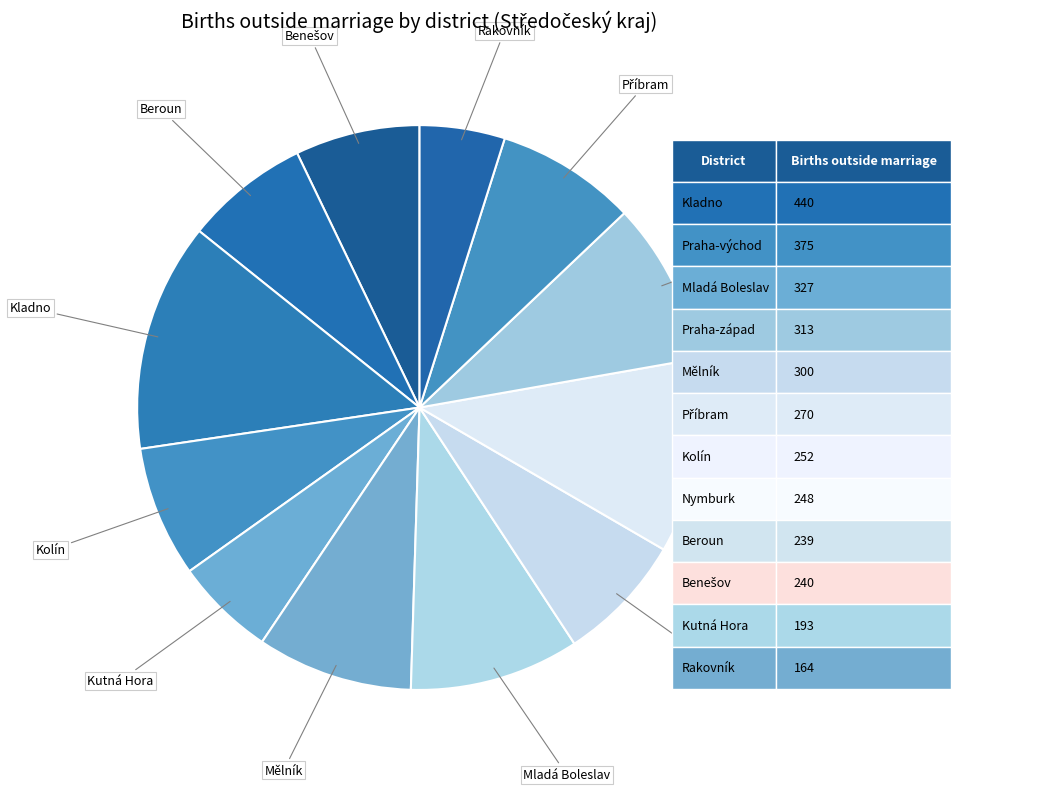

Is there a majority slice in this chart?

No